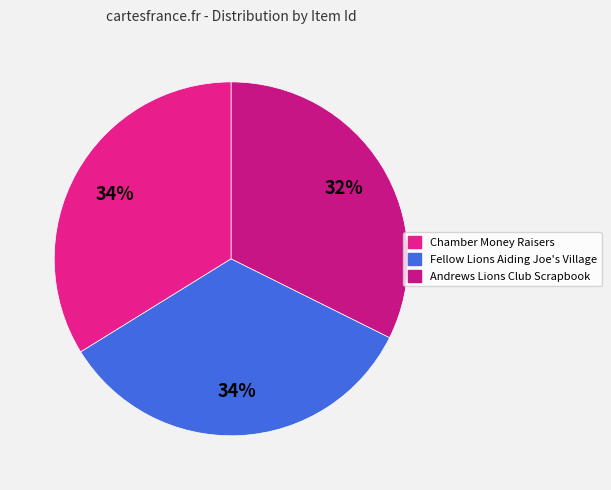

Count the number of slices in the pie.

3